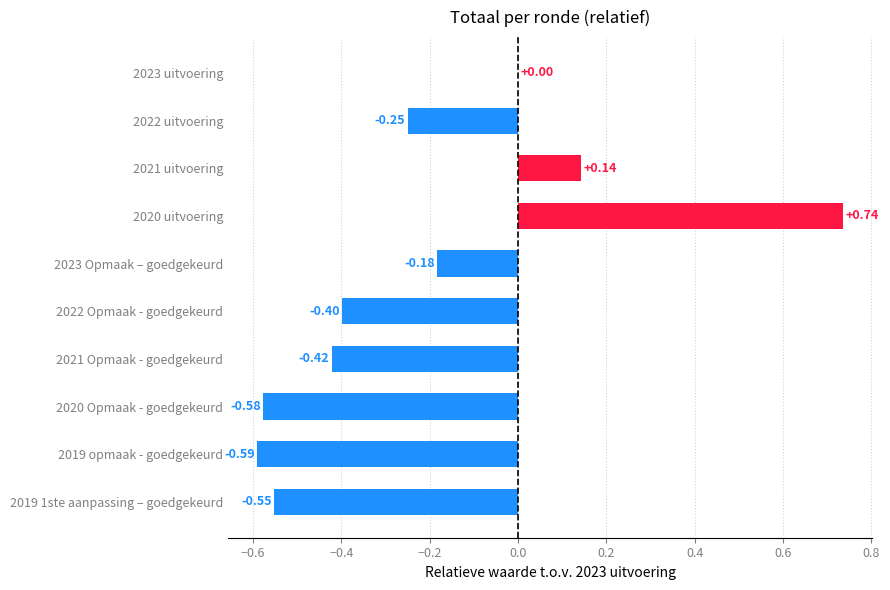

Count the number of data series in this chart.

1